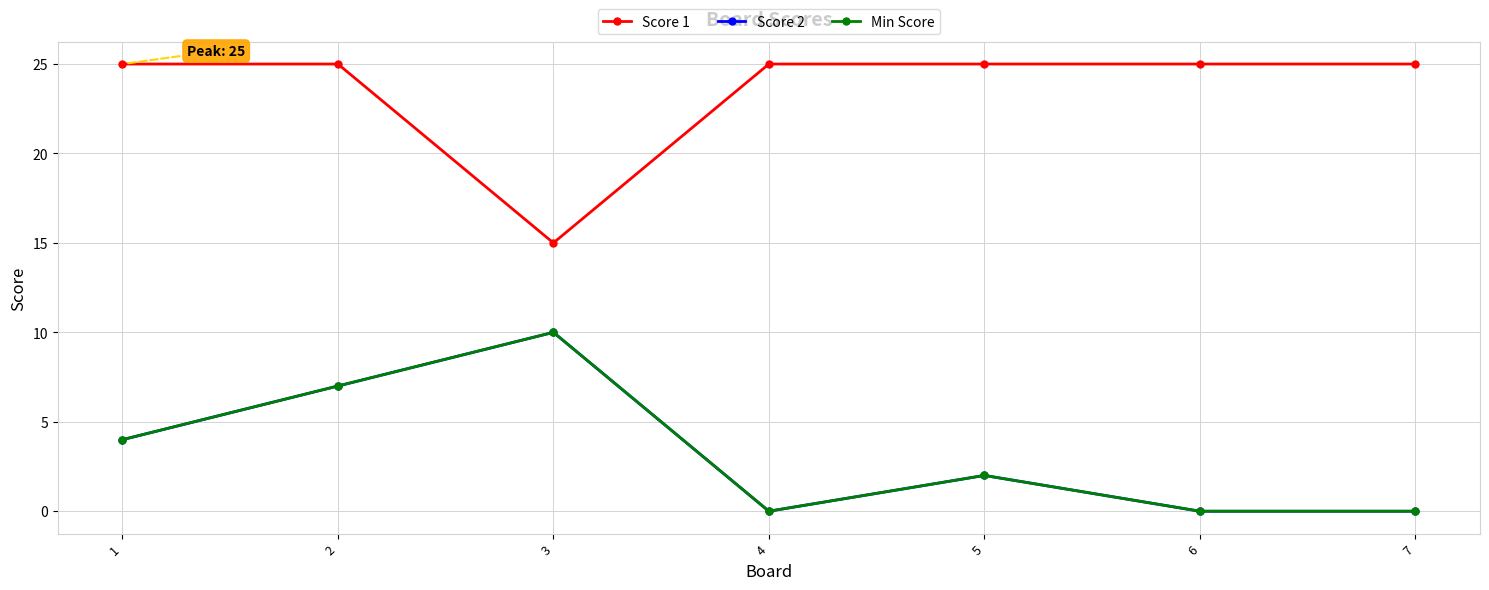

Reading left to right, extract all data points from this chart.

Score 1: 1=25	2=25	3=15	4=25	5=25	6=25	7=25
Score 2: 1=4	2=7	3=10	4=0	5=2	6=0	7=0
Min Score: 1=4	2=7	3=10	4=0	5=2	6=0	7=0